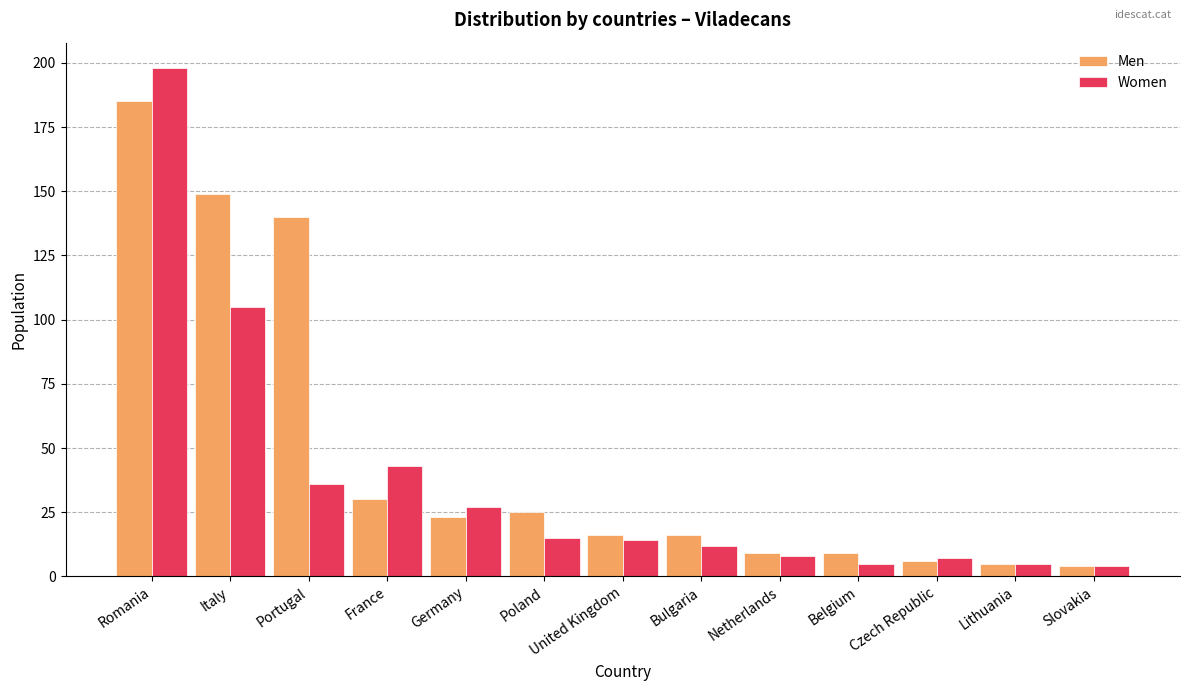

Which series has the largest range (max minus min)?

Women